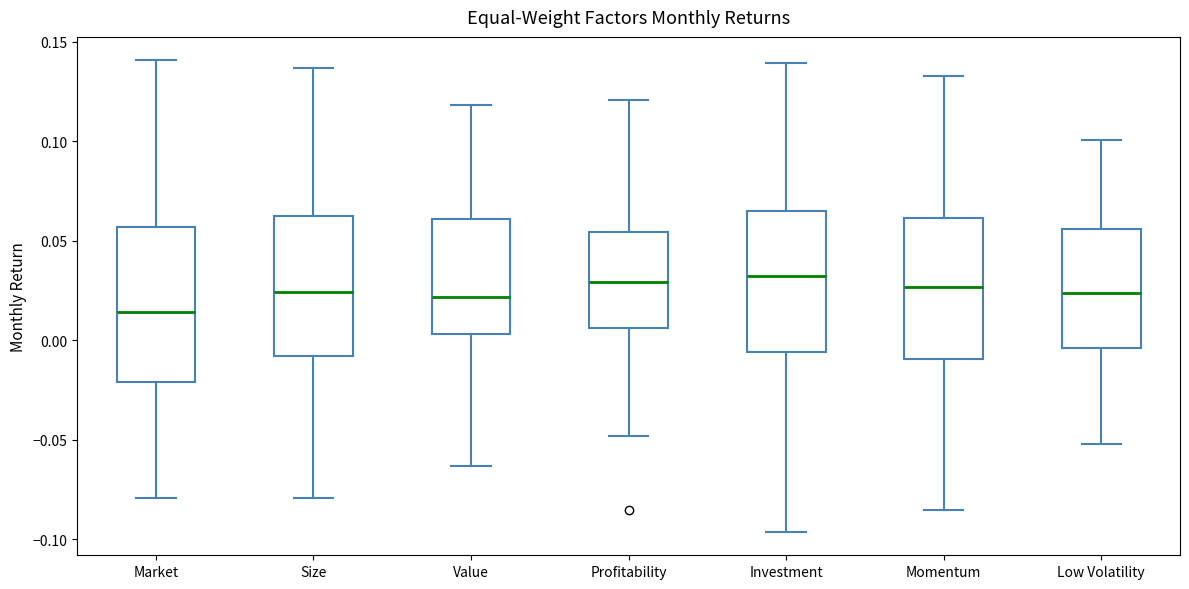

Which box has the lowest median line?

Market